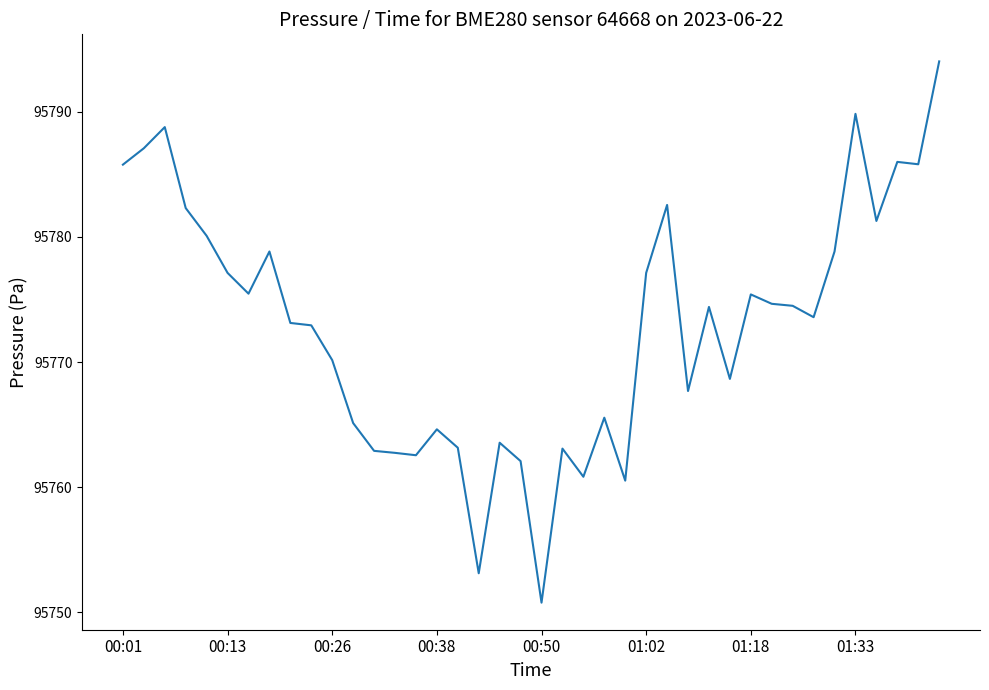

What is the smallest value displayed?

95750.8